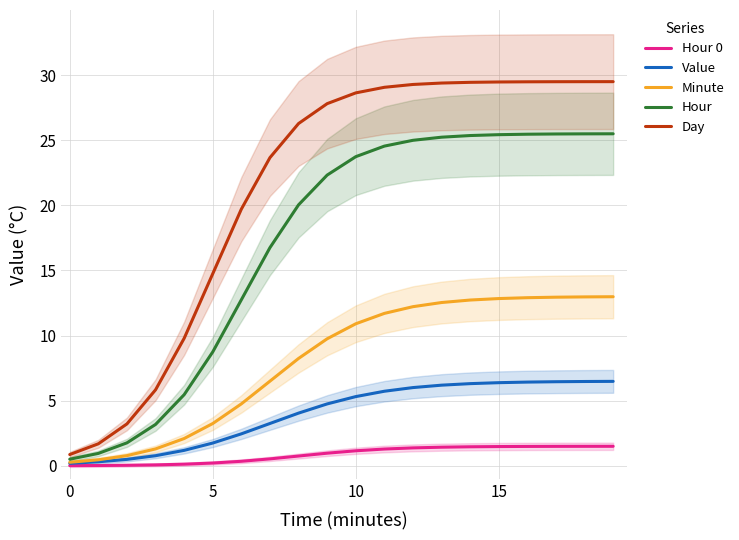

What is the sum of the Value values at 4 and 18?

7.7